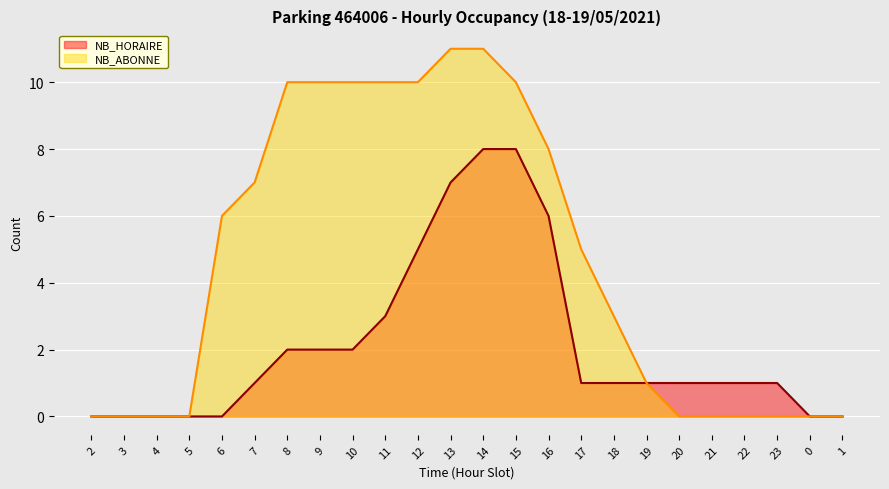

Is it true that NB_HORAIRE equals 1 at 7?

True